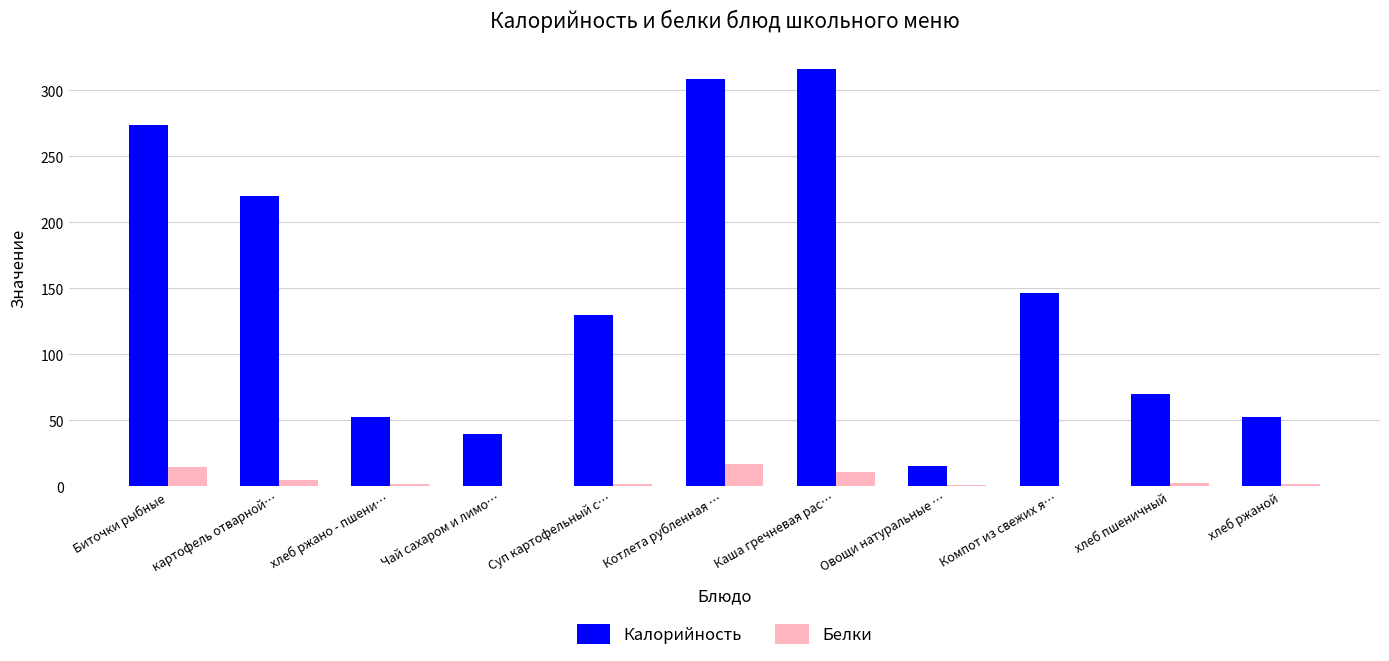

Which series has the largest total across all categories?

Калорийность